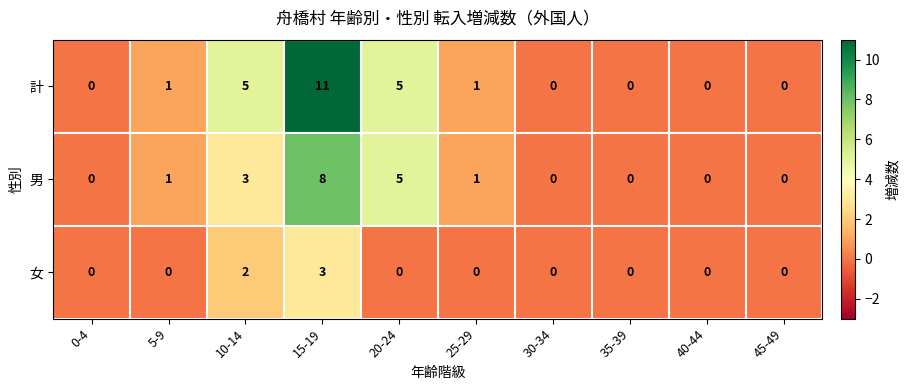

How many data points in 男 are less than 1?

5